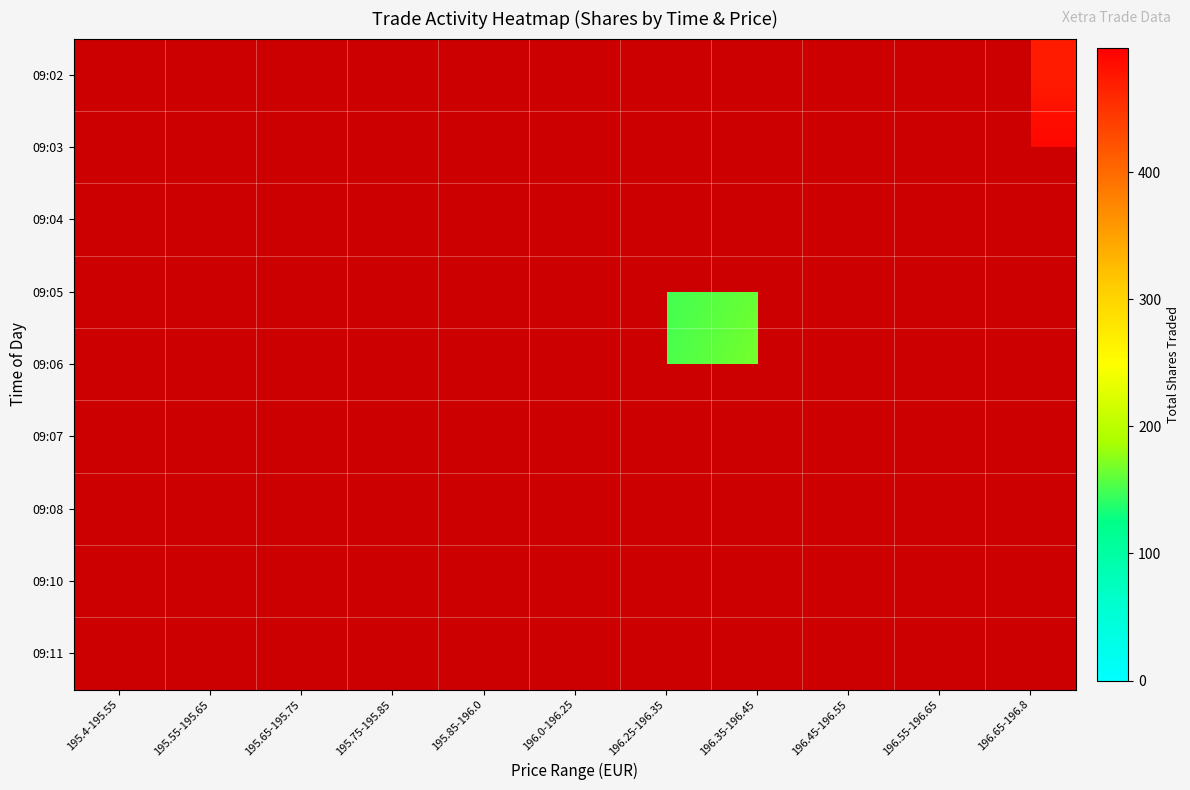

What is the difference between the highest and lowest values at 196.65-196.8?

21.0